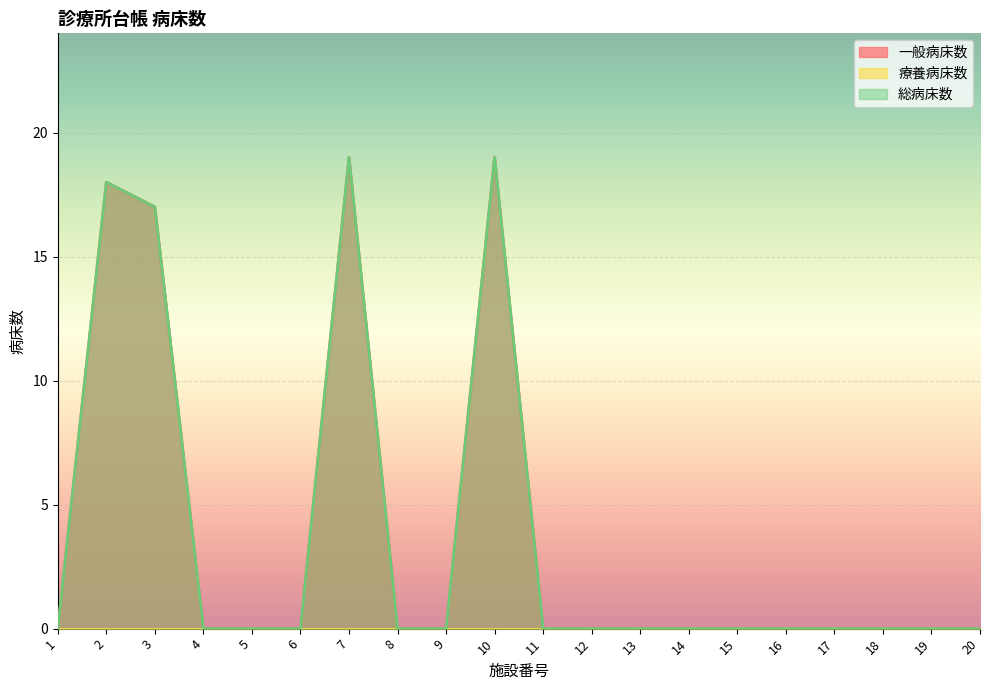

Does the chart display data point markers on the line(s)?

No